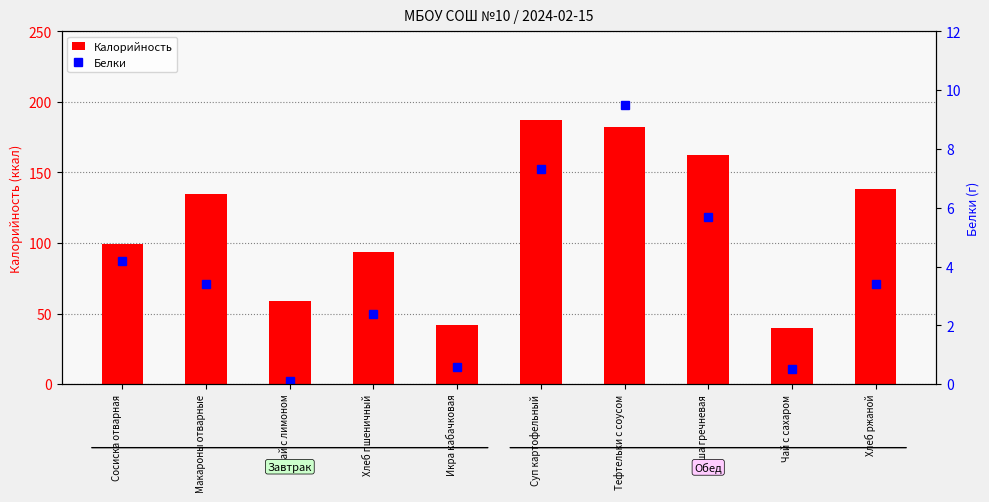

What is the label of the 9th bar from the right?

Макароны отварные